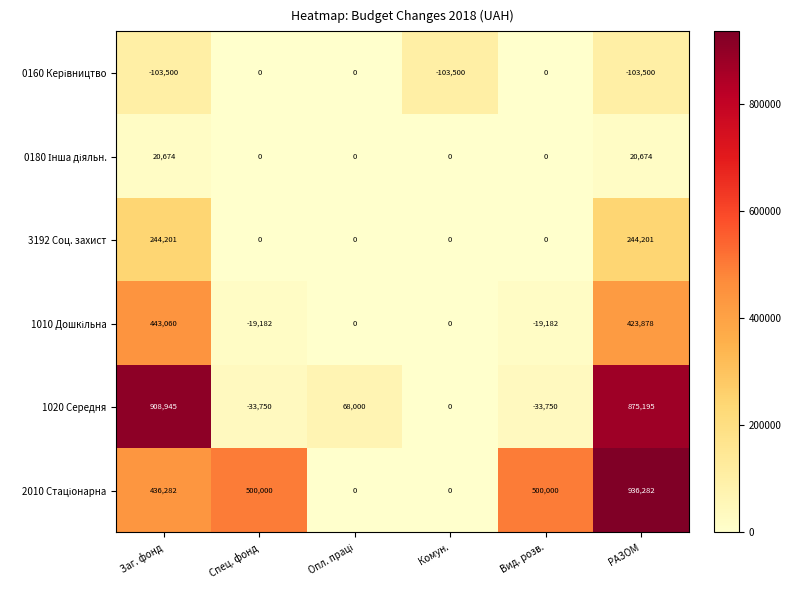

Is it true that 3192 Соц. захист equals 0 at Комун.?

True